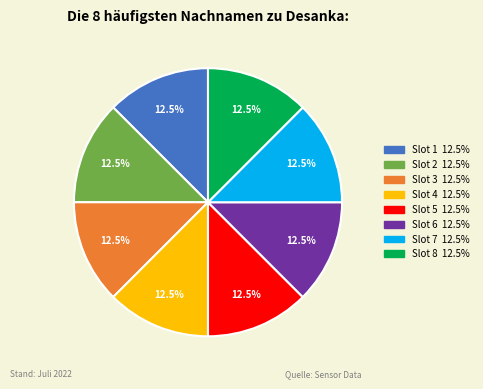

To the nearest percent, what is the average slice percentage?

12%